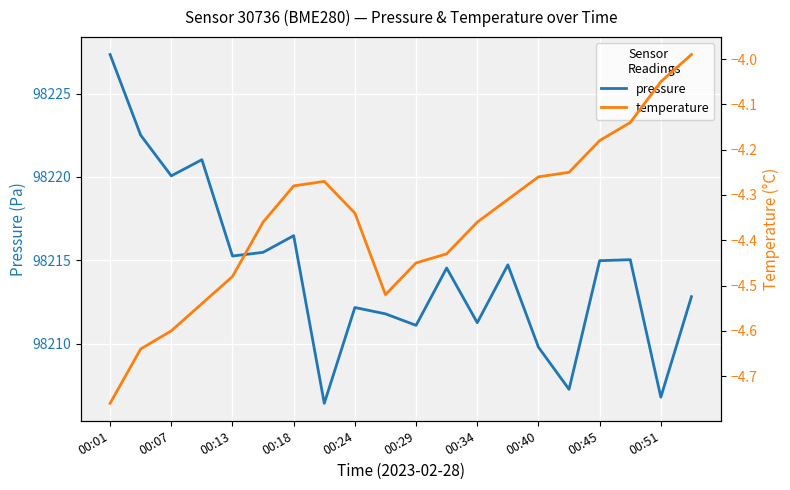

At which category is the sum across all series the highest?

00:01